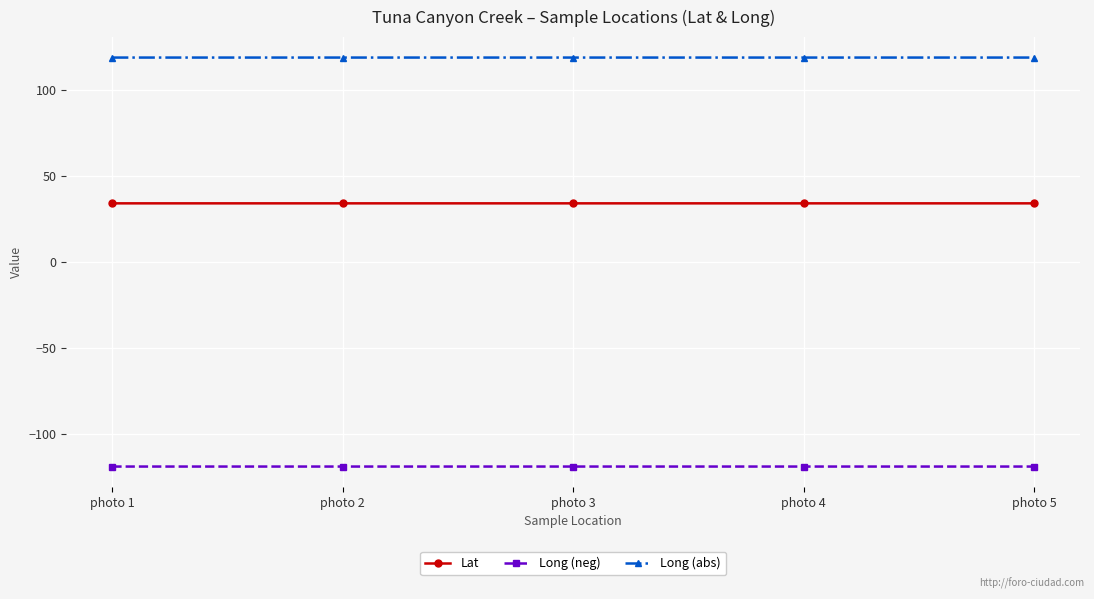

True or false: Long (neg) has more than 2 interior local peaks.

False